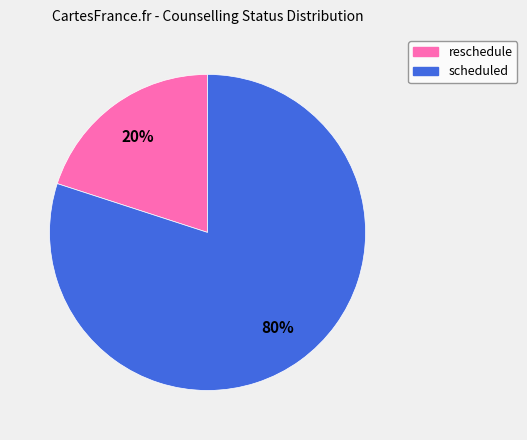

Approximately how many times larger is the value at scheduled compared to reschedule?

4.0